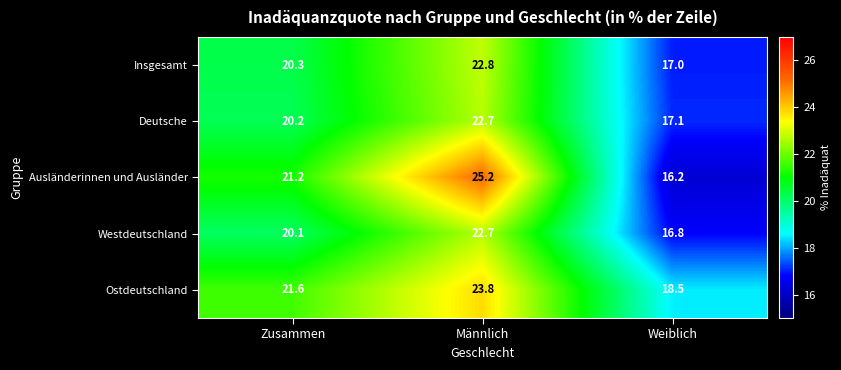

Which series has the largest total across all categories?

Ostdeutschland